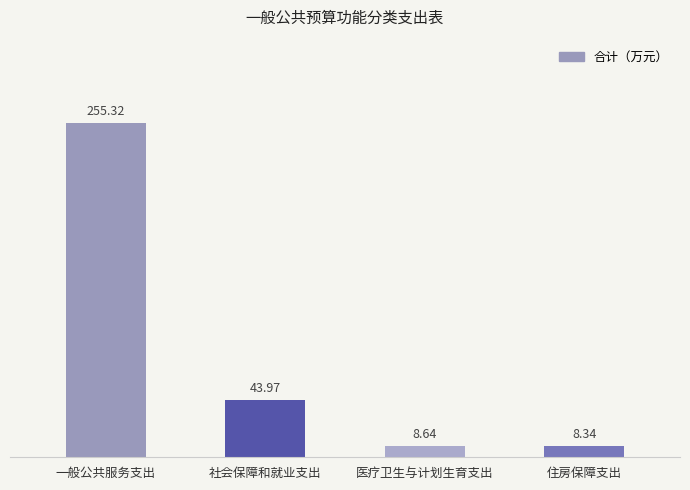

Count the number of categories in the chart.

4